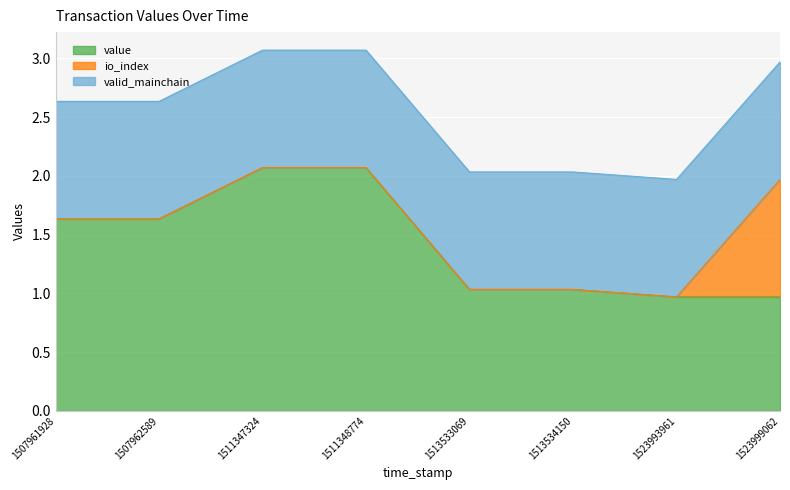

What is the approximate value of valid_mainchain at 1511347324?

1.0